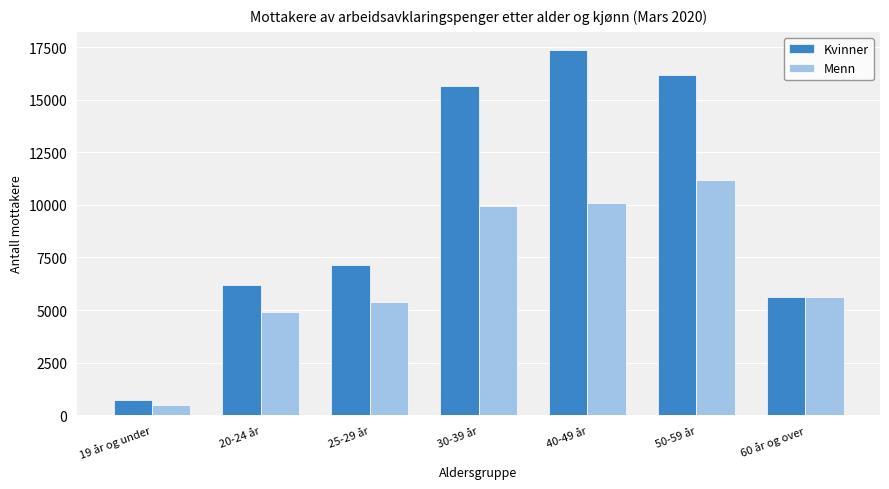

Reading left to right, what are all the values shown in this chart?

Kvinner: 719	6197	7150	15641	17368	16189	5618
Menn: 488	4886	5386	9930	10116	11166	5637